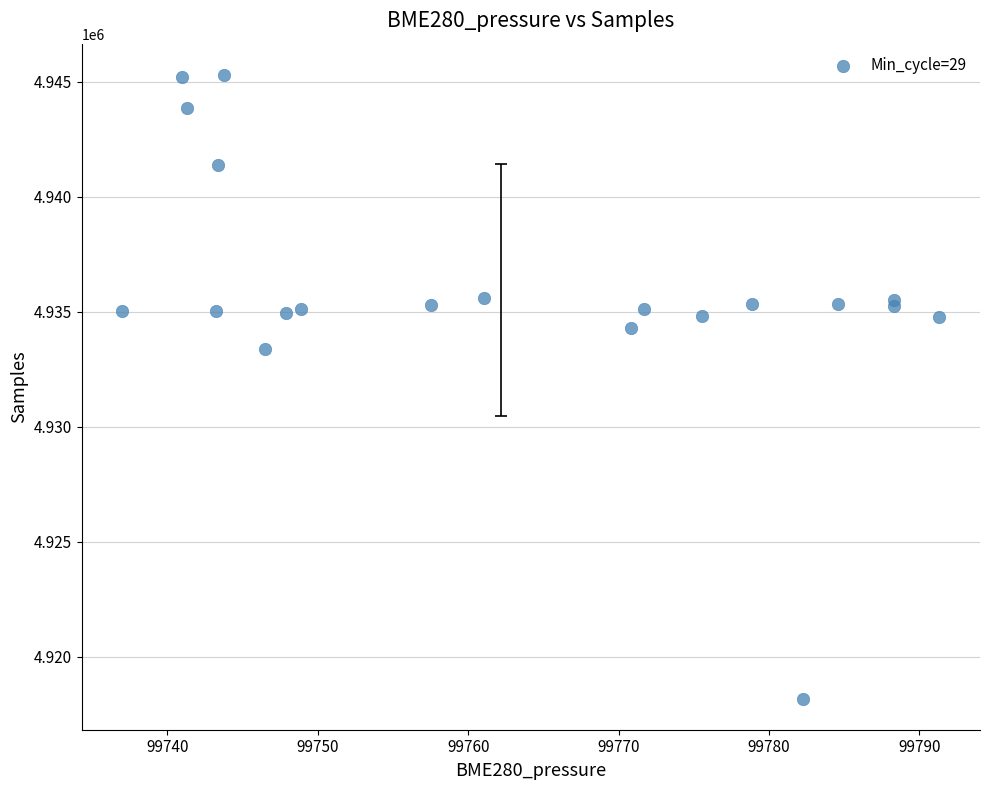

What Y value in the scatter plot is closest to 4931738?

4933368